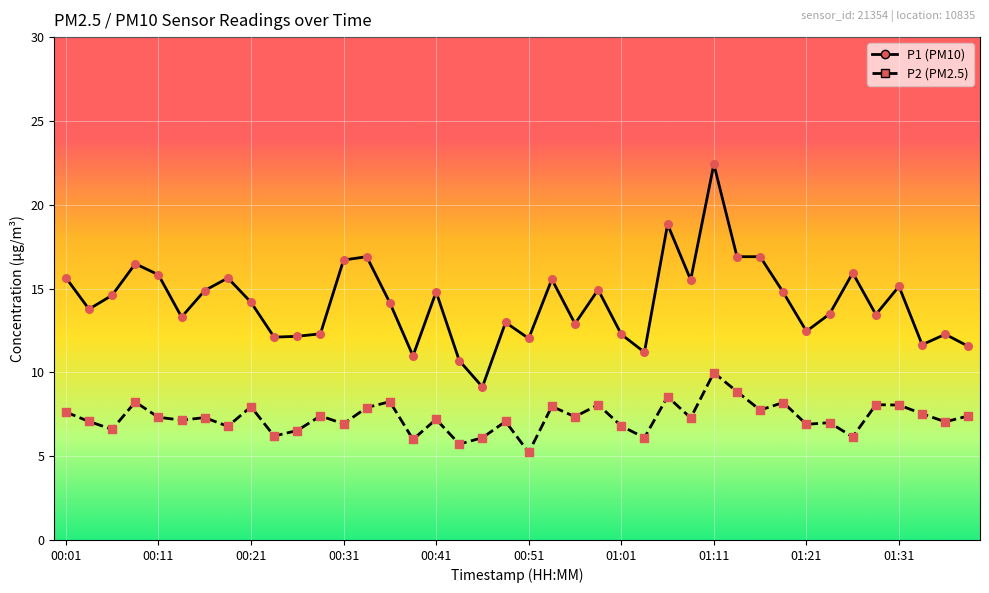

What is the minimum value shown in the chart?

5.2